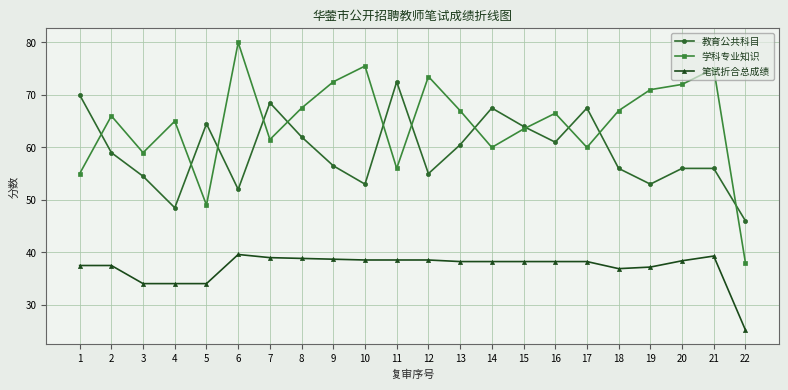

Which series has the largest total across all categories?

学科专业知识